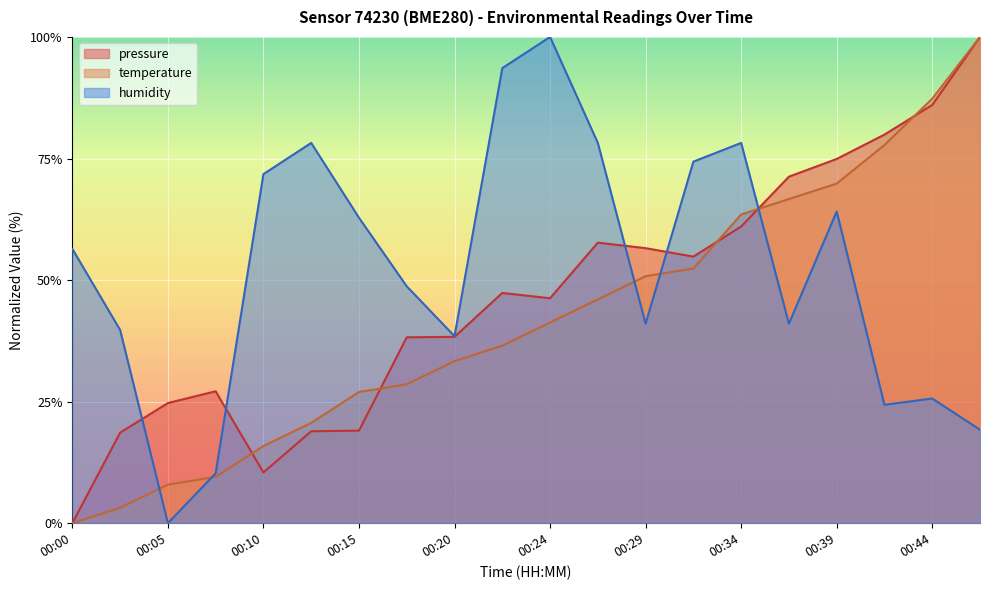

At which label does humidity first exceed 56?

00:00